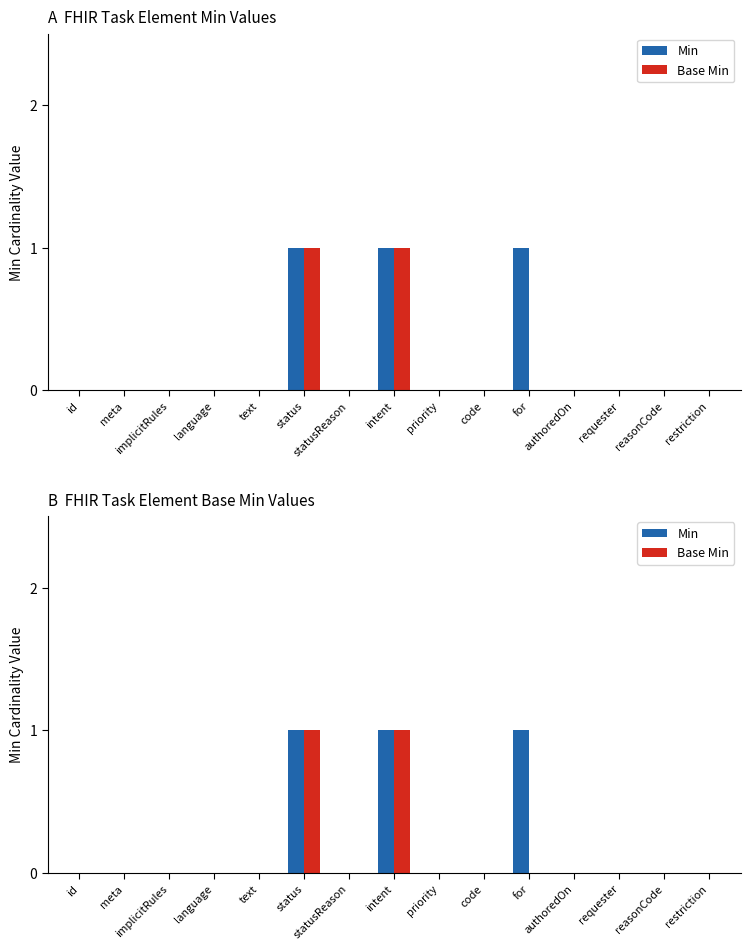

What is the maximum value shown in the chart?

1